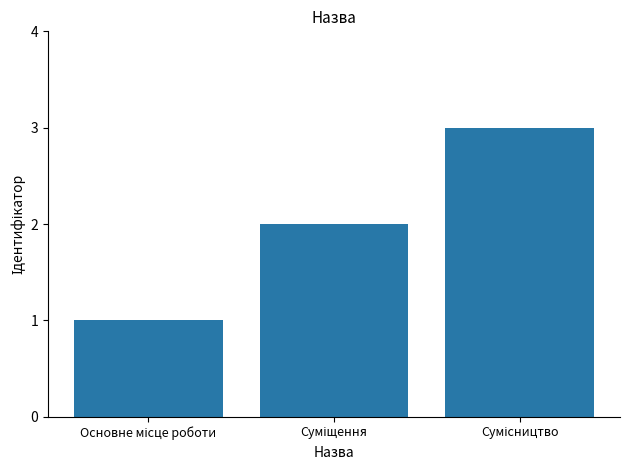

What is the greatest value displayed?

3